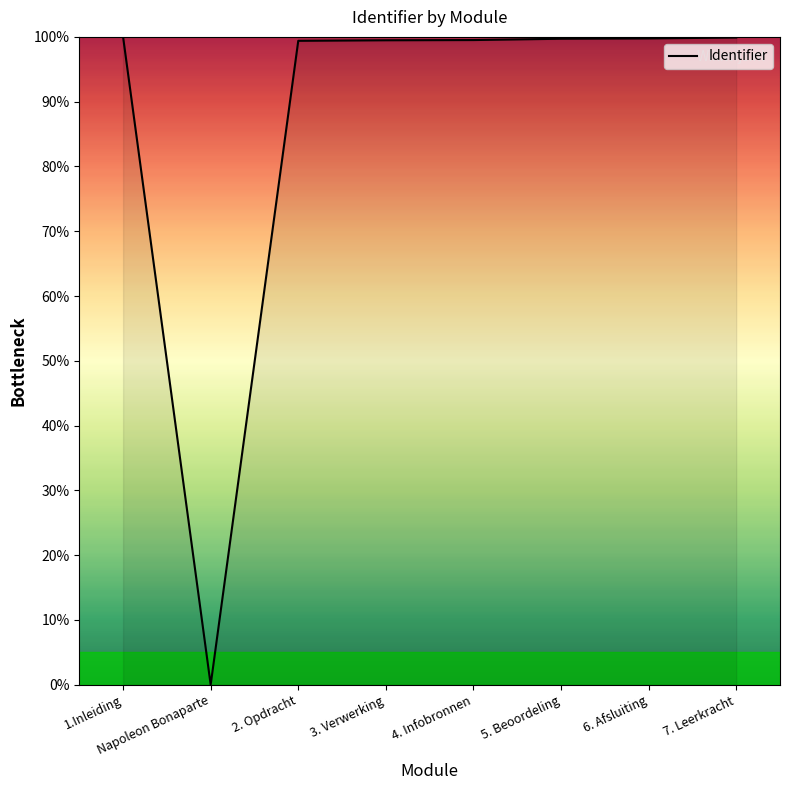

What position from the left is 5. Beoordeling?

6